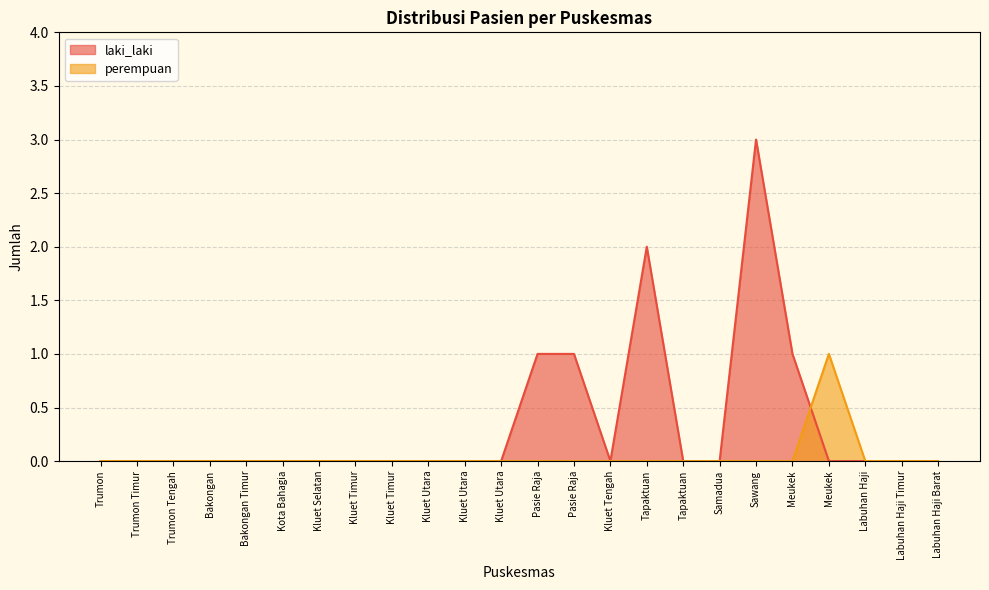

The perempuan series shows 0 at Trumon. True or false?

True